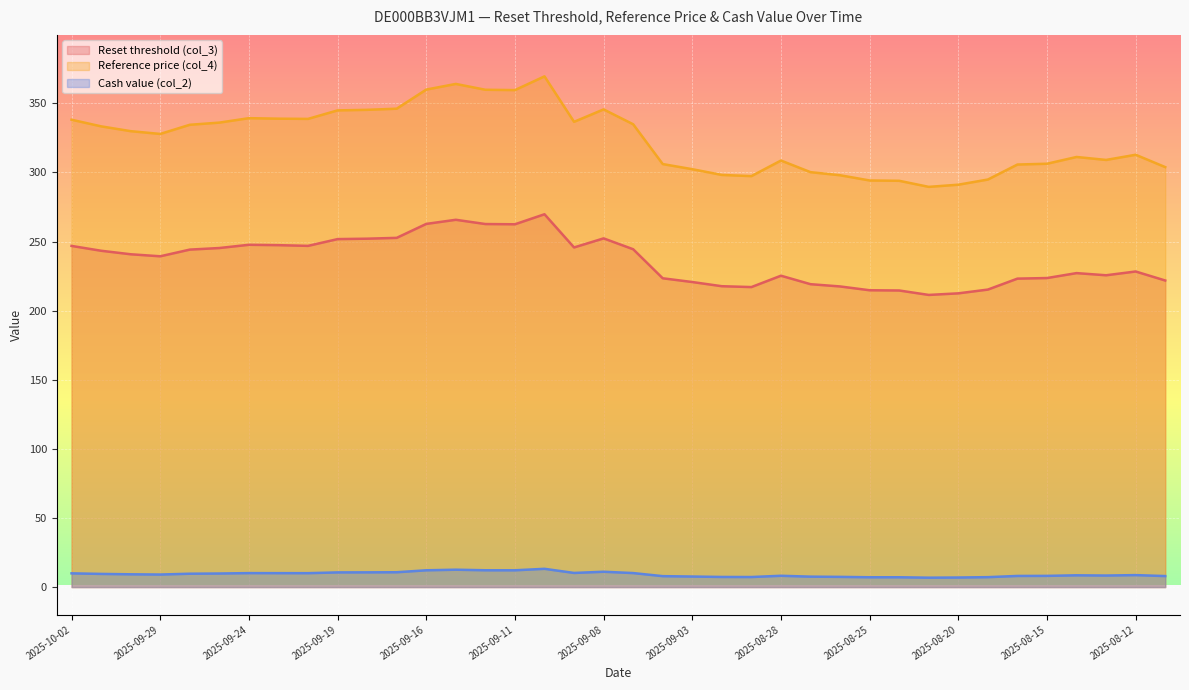

Which series changed the most between 2025-09-10 and 2025-09-04?

Reference price (col_4)